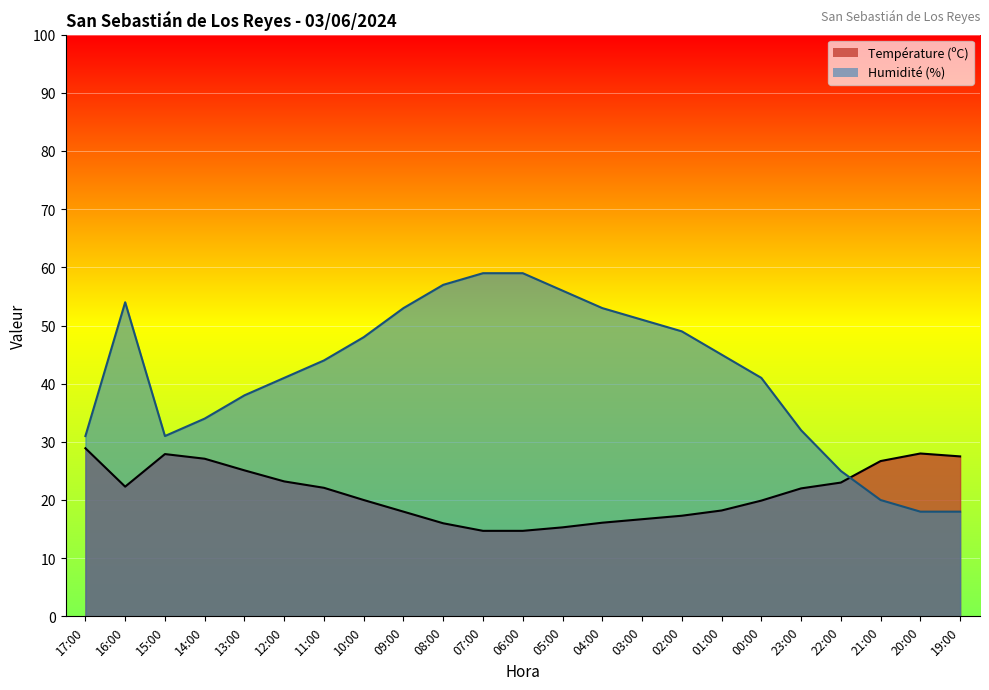

What is the difference between the Humidité (%) values at 23:00 and 17:00?

1.0